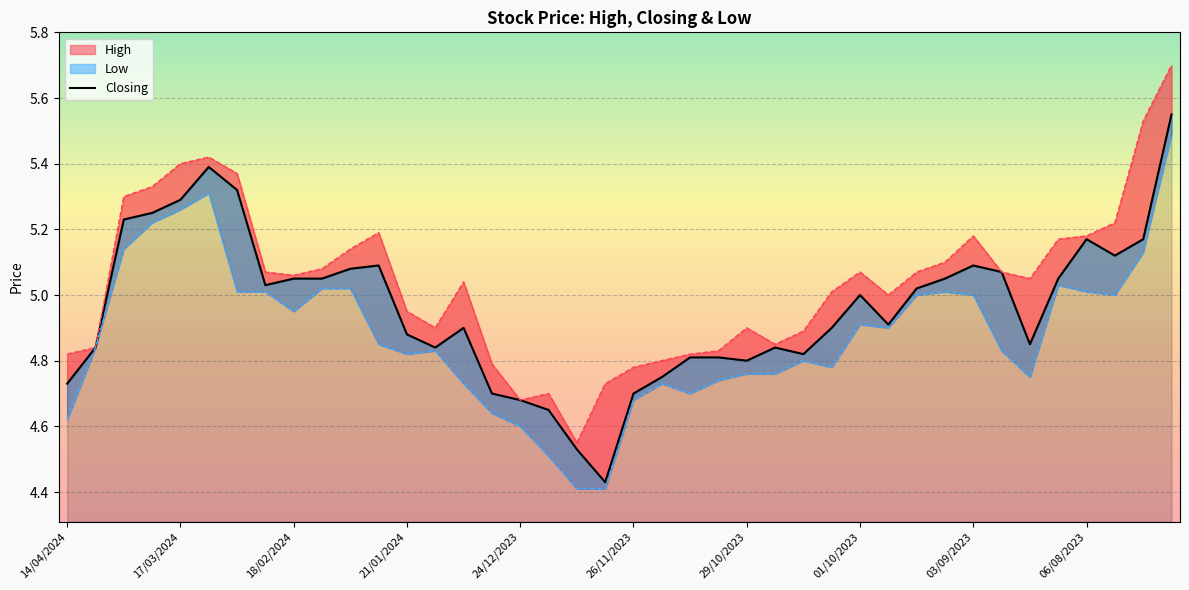

At which category is the sum across all series the highest?

16/07/2023